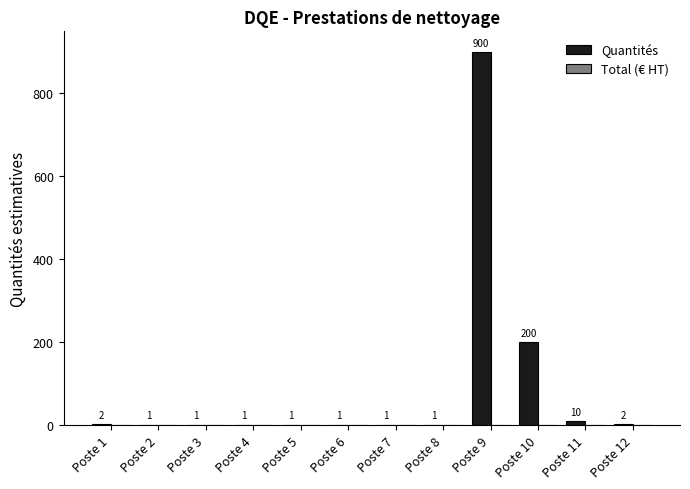

What is the change in value from Poste 4 to Poste 9?

+899